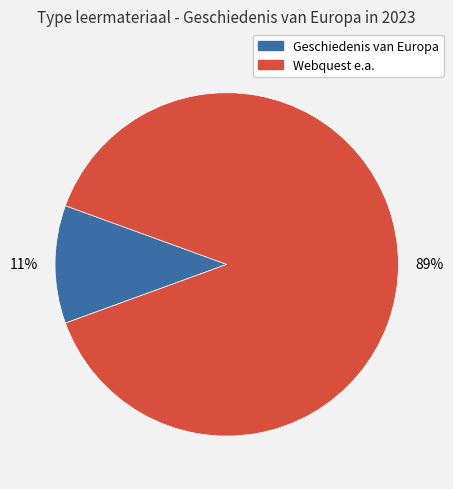

To the nearest percent, what is the difference between the largest and smallest slice percentages?

78%